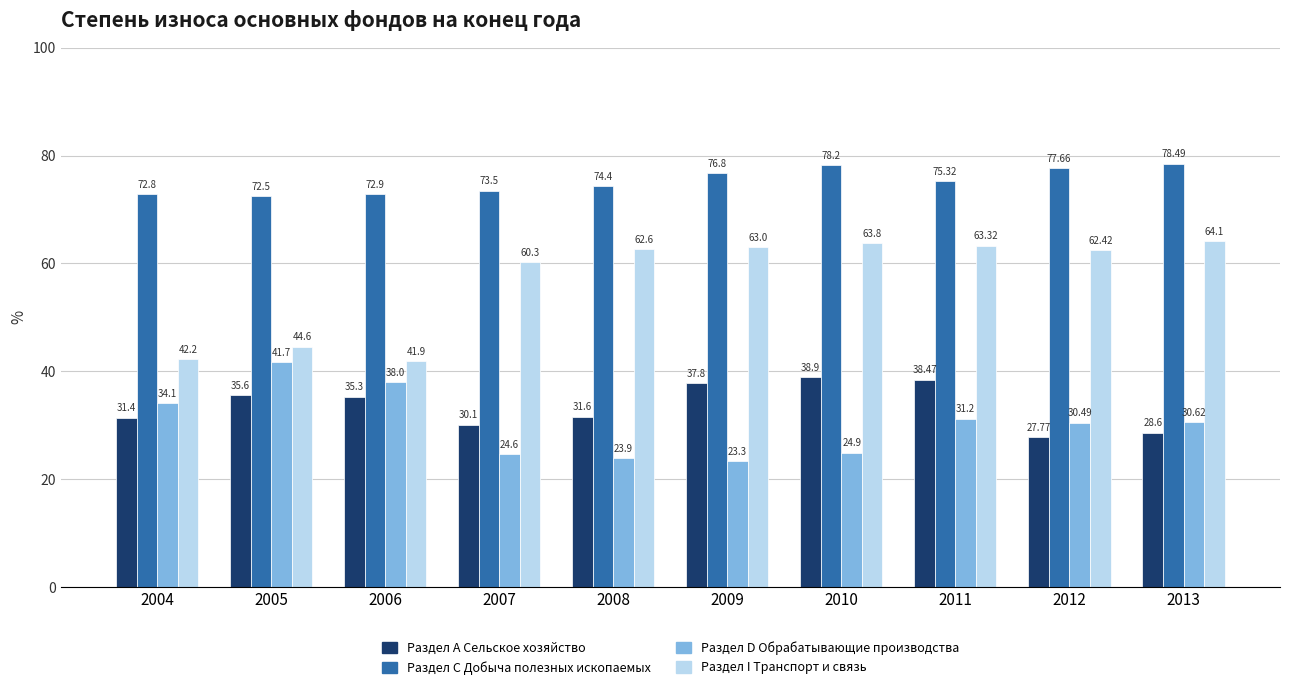

Is the value of Раздел I Транспорт и связь at 2007 greater than the value of Раздел D Обрабатывающие производства at 2008?

Yes